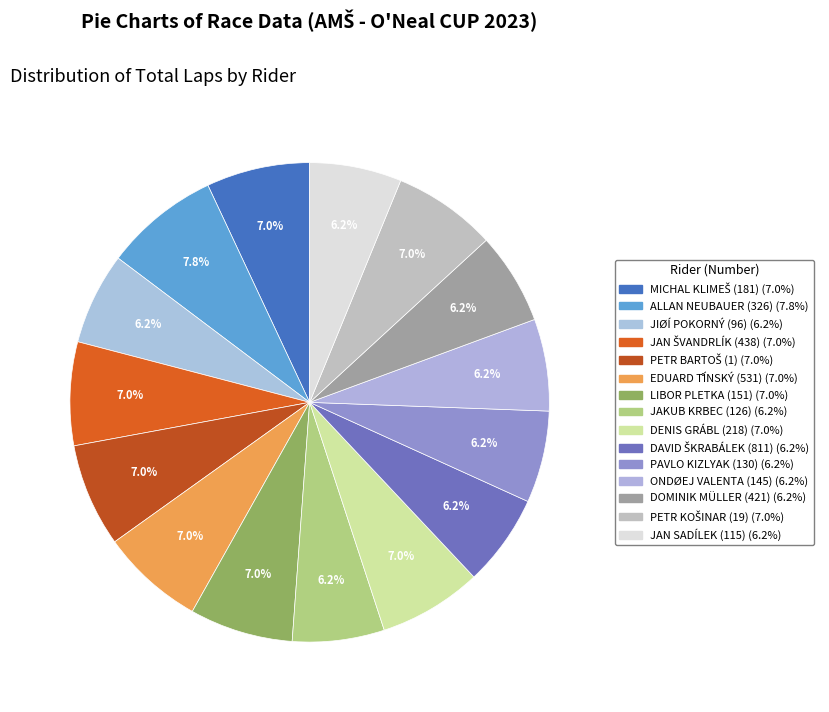

To the nearest percent, what is the combined percentage of EDUARD T̊ÍNSKÝ (531) and ALLAN NEUBAUER (326)?

15%